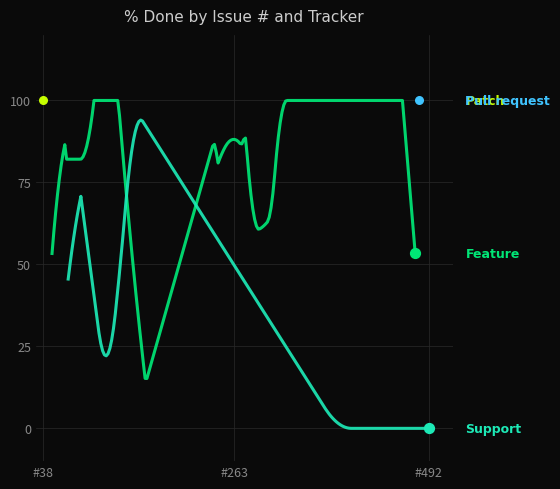

What is the change in value from 4 to 11?

-100